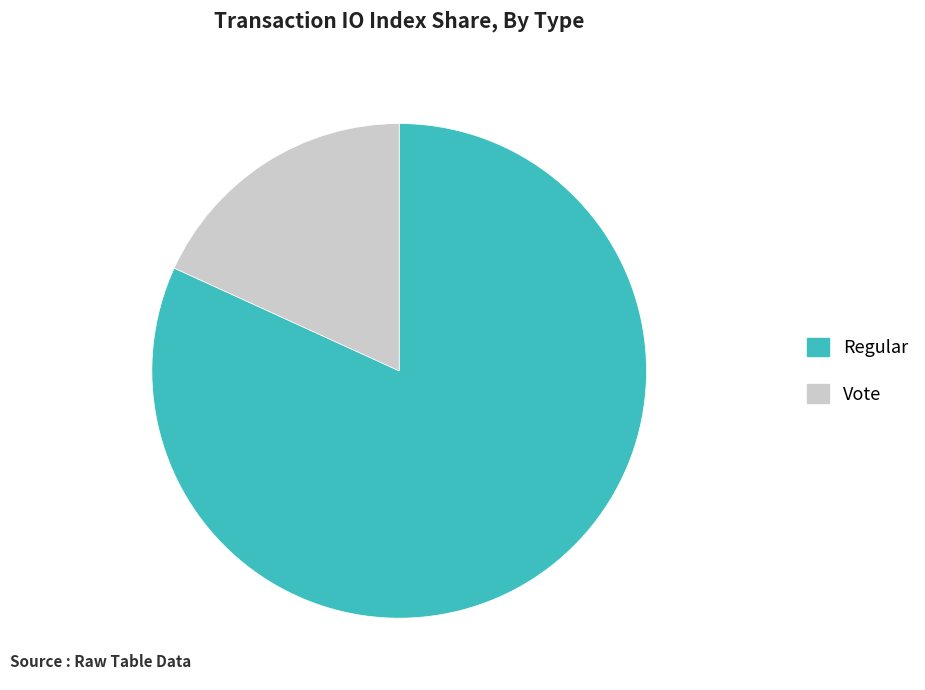

The Regular slice represents 73% of the pie. True or false?

False